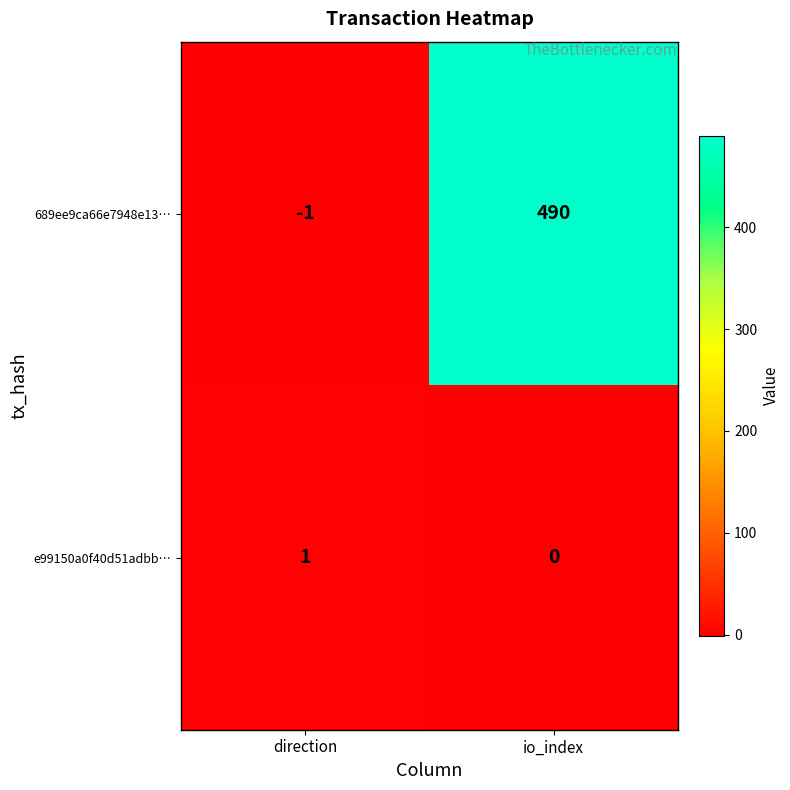

What is the total value across all series at io_index?

490